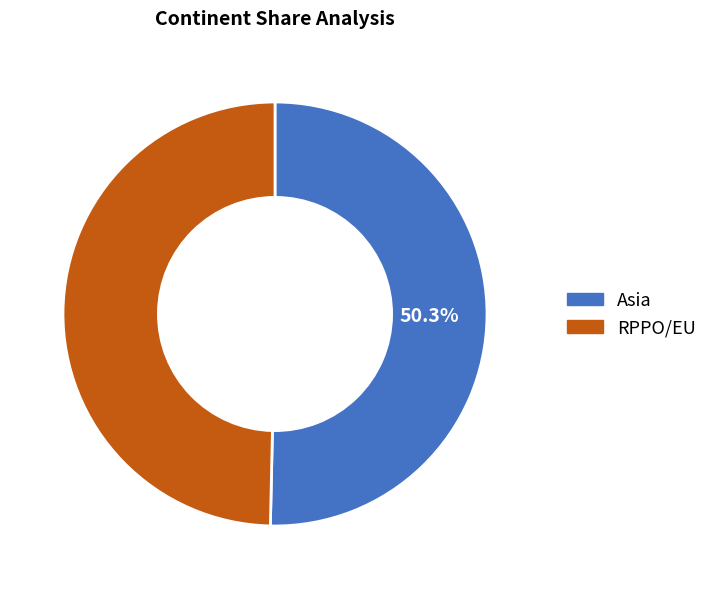

Is RPPO/EU the majority of the pie?

No